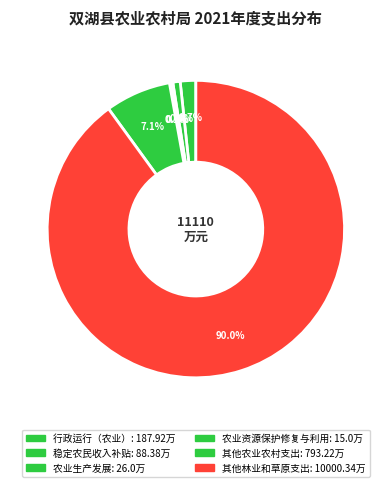

Approximately how many times larger is the value at 行政运行（农业） compared to 稳定农民收入补贴?

2.1